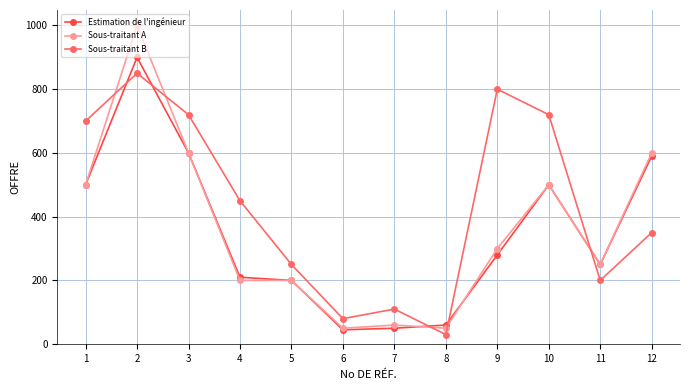

What is the value of the Estimation de l'ingénieur point at the 5th from the left?

200